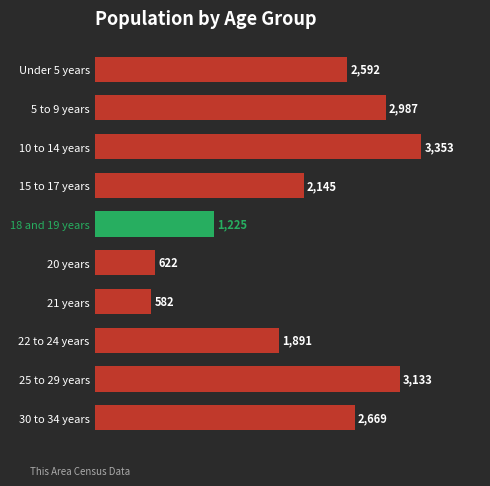

What is the greatest value displayed?

3353